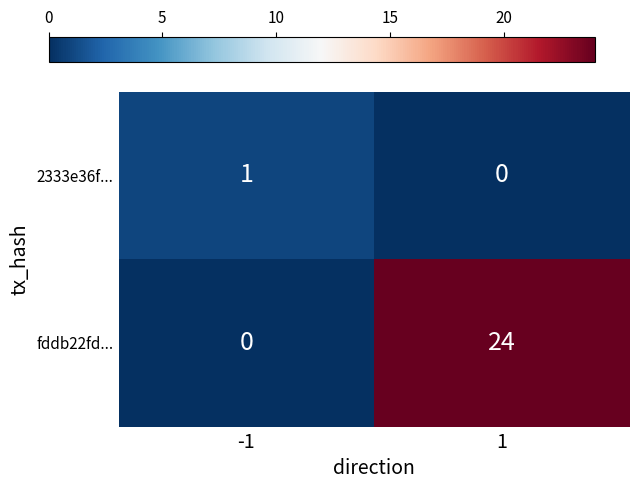

Rank the series by their maximum value, from lowest to highest.

2333e36f..., fddb22fd...